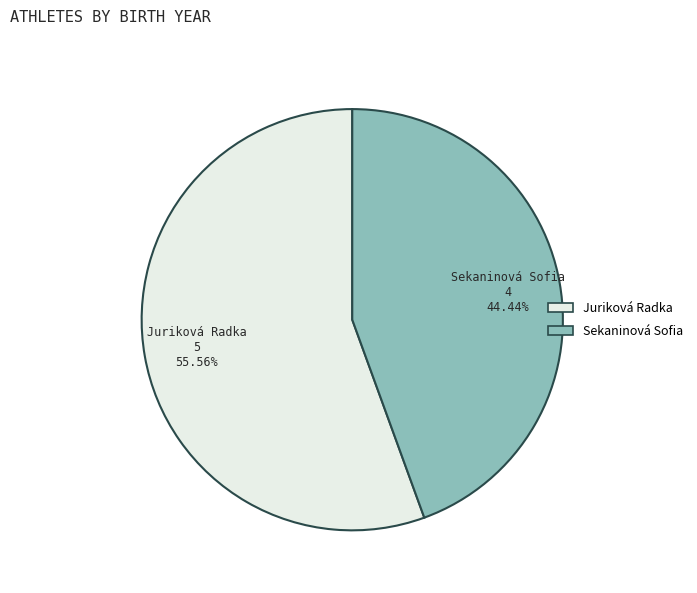

To the nearest percent, what percentage of the pie is Sekaninová Sofia?

44%